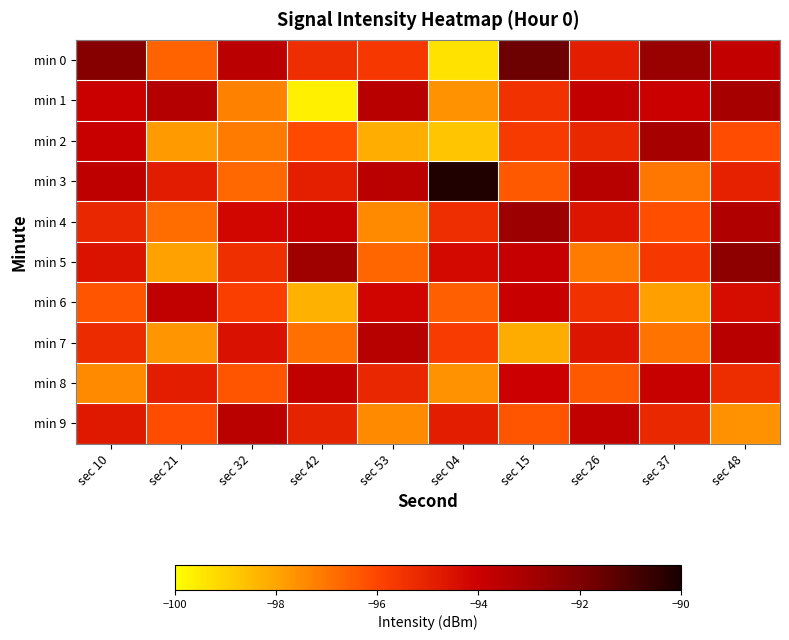

Reading left to right, extract all data points from this chart.

min 0: sec 10=-92.2	sec 21=-96.6	sec 32=-93.5	sec 42=-95.3	sec 53=-95.6	sec 04=-99.4	sec 15=-91.7	sec 26=-94.8	sec 37=-92.7	sec 48=-93.8
min 1: sec 10=-94.0	sec 21=-93.4	sec 32=-97.2	sec 42=-99.7	sec 53=-93.5	sec 04=-97.6	sec 15=-95.4	sec 26=-93.8	sec 37=-94.0	sec 48=-93.0
min 2: sec 10=-93.9	sec 21=-97.8	sec 32=-97.1	sec 42=-96.1	sec 53=-98.2	sec 04=-98.7	sec 15=-95.7	sec 26=-95.2	sec 37=-93.0	sec 48=-96.1
min 3: sec 10=-93.7	sec 21=-94.8	sec 32=-96.7	sec 42=-94.9	sec 53=-93.6	sec 04=-90.2	sec 15=-96.4	sec 26=-93.5	sec 37=-97.1	sec 48=-95.0
min 4: sec 10=-95.1	sec 21=-96.8	sec 32=-94.2	sec 42=-93.9	sec 53=-97.5	sec 04=-95.3	sec 15=-92.8	sec 26=-94.6	sec 37=-96.2	sec 48=-93.3
min 5: sec 10=-94.5	sec 21=-97.9	sec 32=-95.4	sec 42=-92.8	sec 53=-96.7	sec 04=-94.3	sec 15=-93.8	sec 26=-97.1	sec 37=-95.6	sec 48=-92.4
min 6: sec 10=-96.3	sec 21=-93.7	sec 32=-95.8	sec 42=-98.2	sec 53=-94.2	sec 04=-96.5	sec 15=-93.9	sec 26=-95.4	sec 37=-97.9	sec 48=-94.3
min 7: sec 10=-95.3	sec 21=-97.7	sec 32=-94.5	sec 42=-96.9	sec 53=-93.5	sec 04=-95.7	sec 15=-98.1	sec 26=-94.6	sec 37=-97.0	sec 48=-93.5
min 8: sec 10=-97.4	sec 21=-94.9	sec 32=-96.3	sec 42=-93.7	sec 53=-95.2	sec 04=-97.6	sec 15=-94.0	sec 26=-96.4	sec 37=-93.9	sec 48=-95.3
min 9: sec 10=-94.7	sec 21=-96.2	sec 32=-93.6	sec 42=-95.0	sec 53=-97.5	sec 04=-94.9	sec 15=-96.3	sec 26=-93.7	sec 37=-95.2	sec 48=-97.6